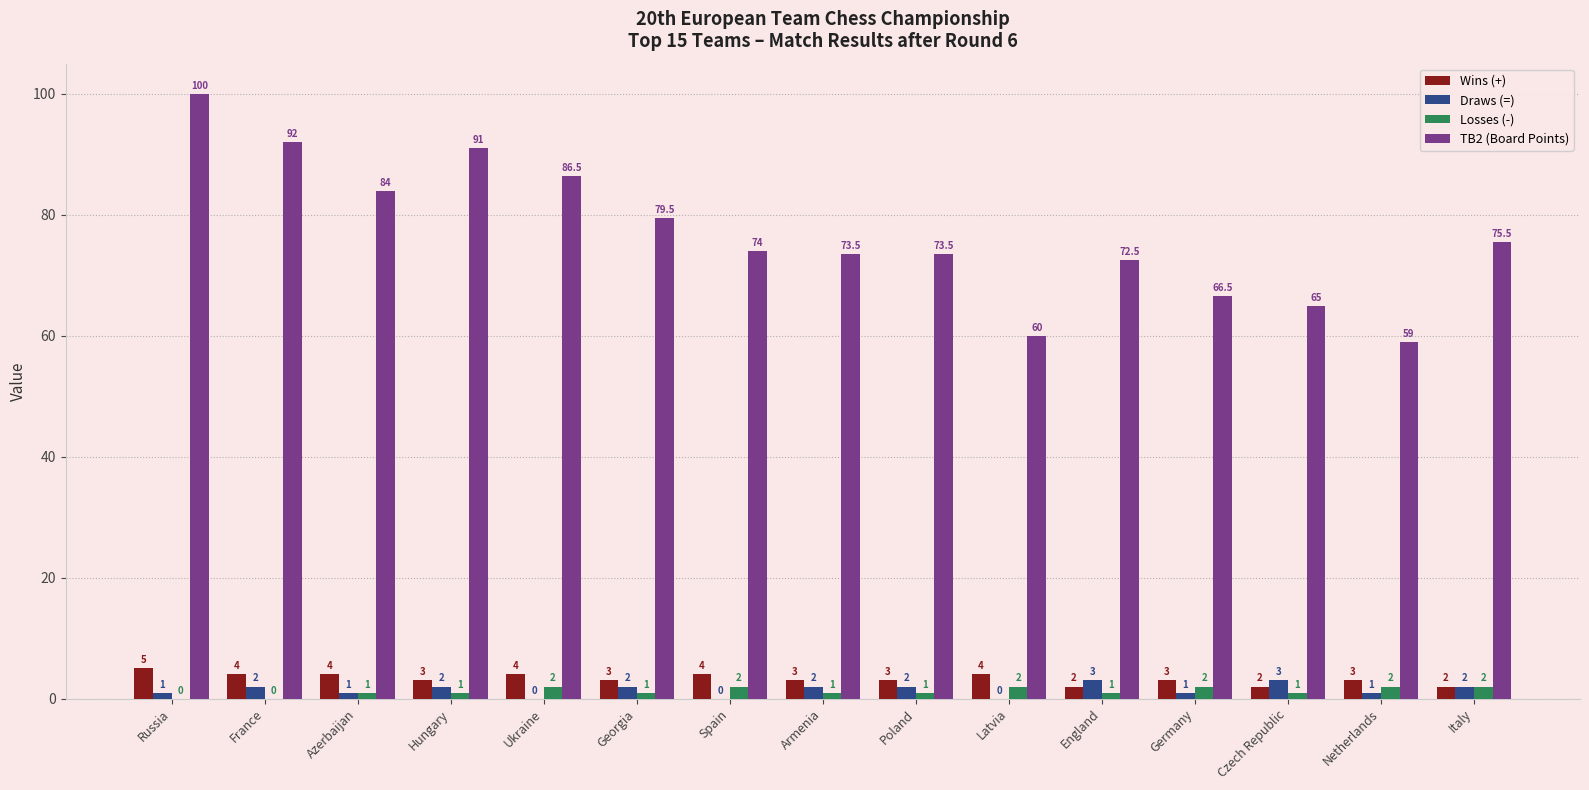

How many groups of bars are there?

15